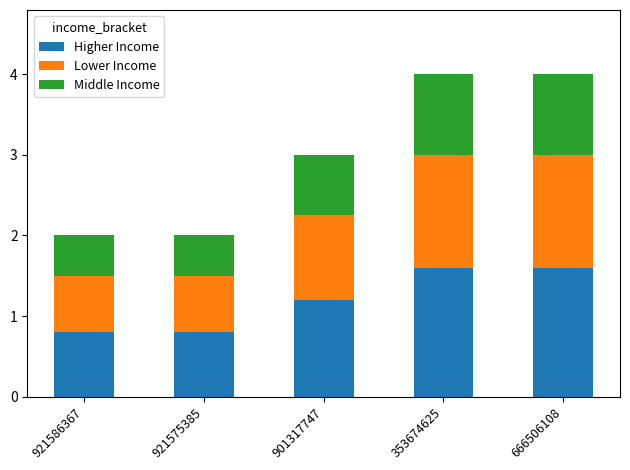

Is it true that Higher Income equals 1.6 at 666506108?

True